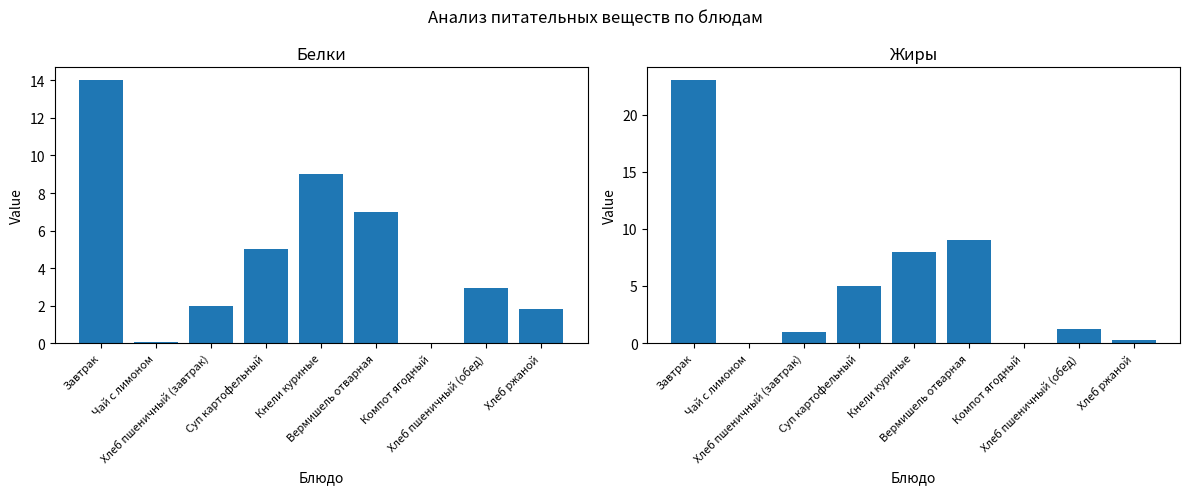

At Хлеб пшеничный (обед), list the series in order from largest to smallest.

Белки, Жиры